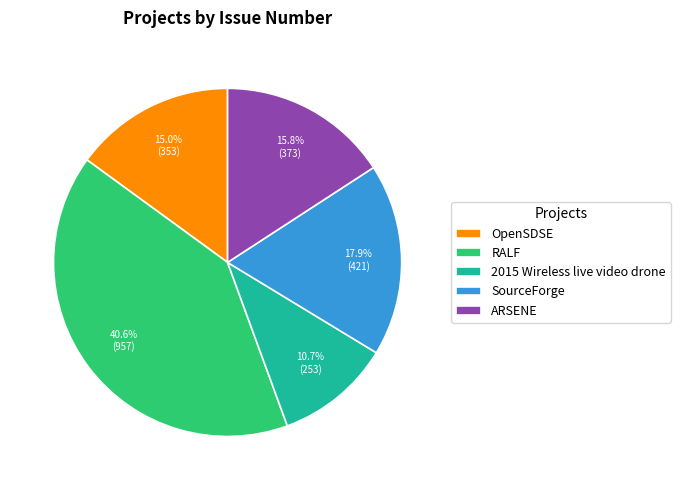

Which slice is the largest?

RALF